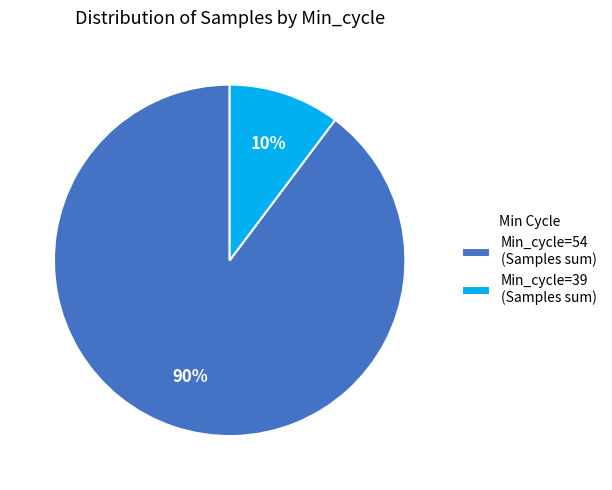

Which slice is the largest?

Min_cycle=54 (Samples sum)